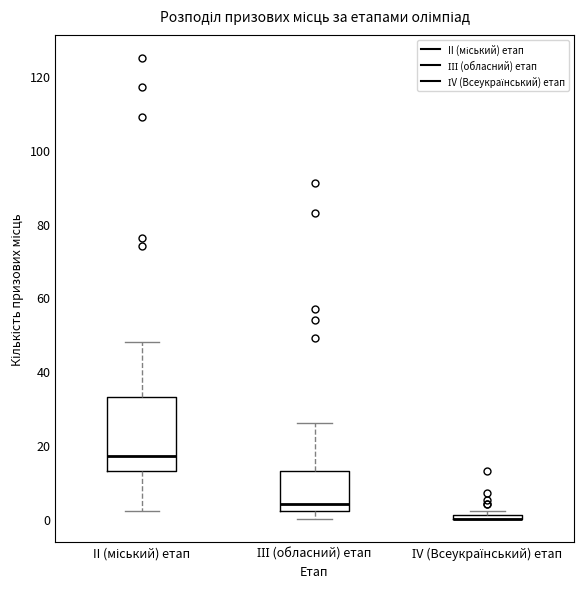

Comparing the boxes themselves (not the whiskers), which one is the tallest?

II (міський) етап